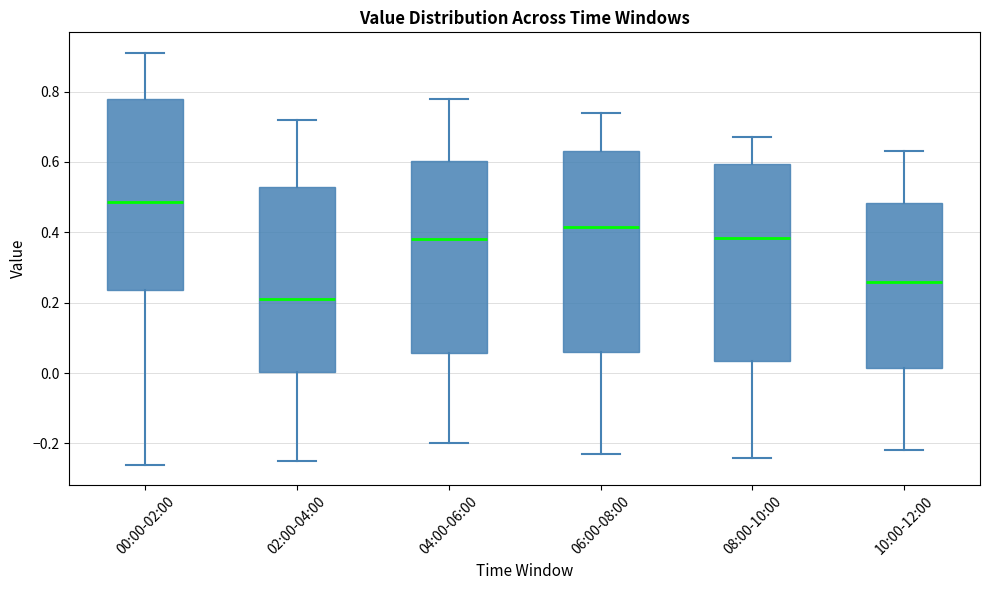

Reading left to right, read every box against the y-axis: the position of its median line, the range the box covers, and the ends of its whiskers. The values are not printed on the chart, so give them approximately, as read against the axis.

00:00-02:00: median 0.48, box 0.24 to 0.78, whiskers -0.26 to 0.92
02:00-04:00: median 0.22, box 0.00 to 0.52, whiskers -0.24 to 0.72
04:00-06:00: median 0.38, box 0.06 to 0.60, whiskers -0.20 to 0.78
06:00-08:00: median 0.42, box 0.06 to 0.64, whiskers -0.22 to 0.74
08:00-10:00: median 0.38, box 0.04 to 0.60, whiskers -0.24 to 0.68
10:00-12:00: median 0.26, box 0.02 to 0.48, whiskers -0.22 to 0.64